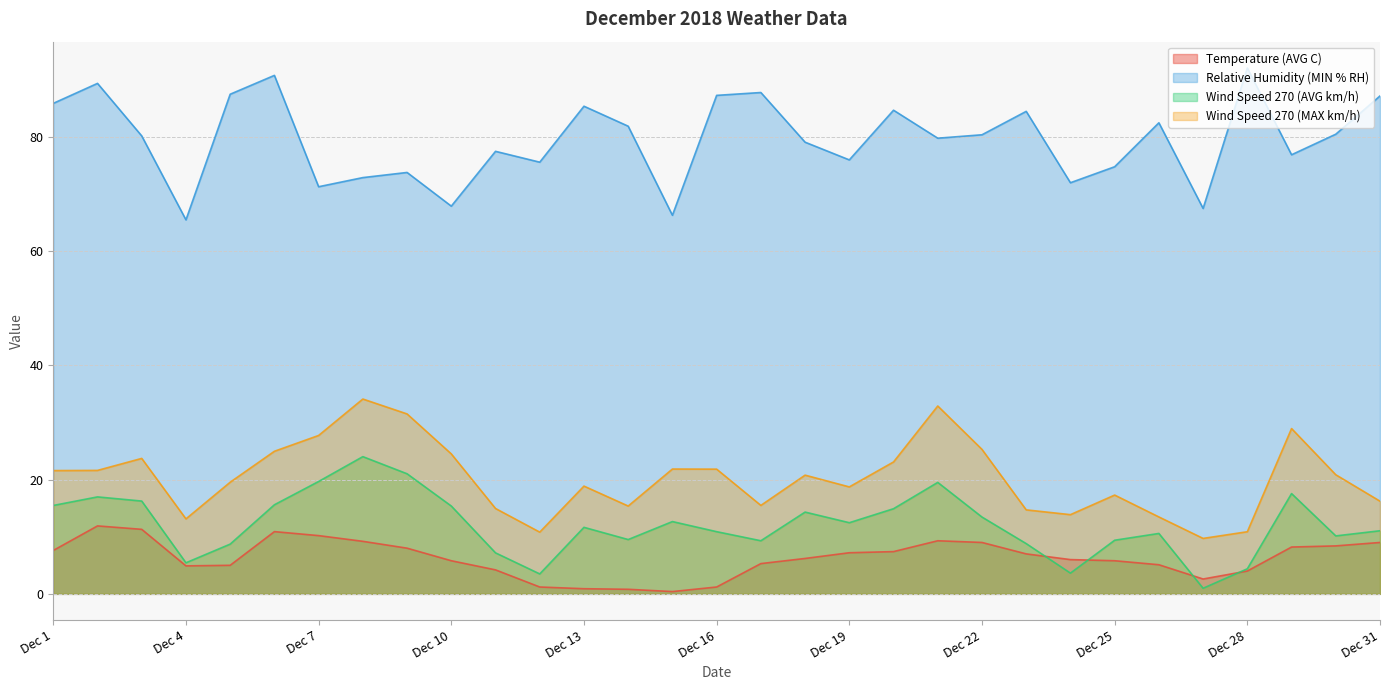

Between Dec 10 and Dec 12, which series saw the biggest shift?

Wind Speed 270 (MAX km/h)